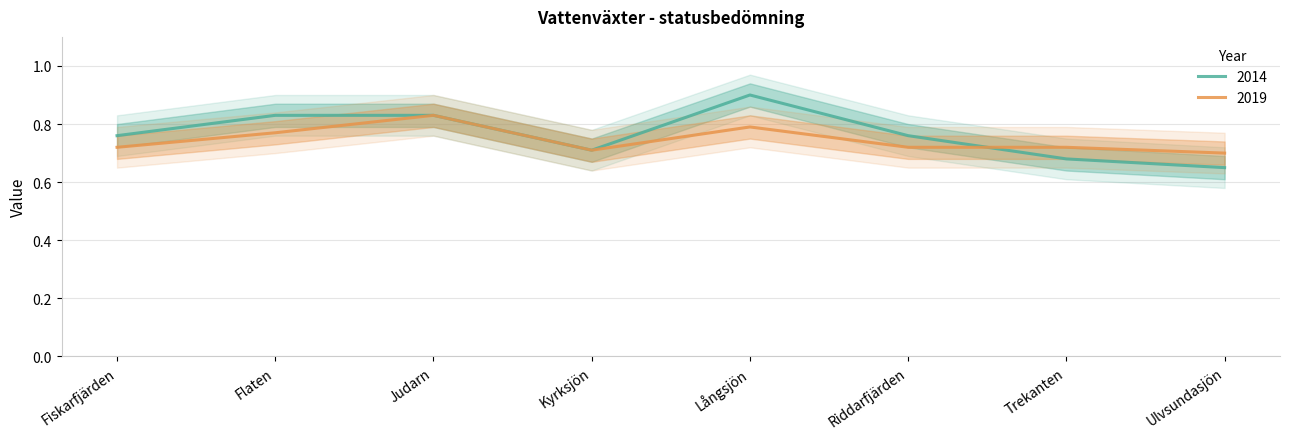

What is the total value across all series at Judarn?

1.7